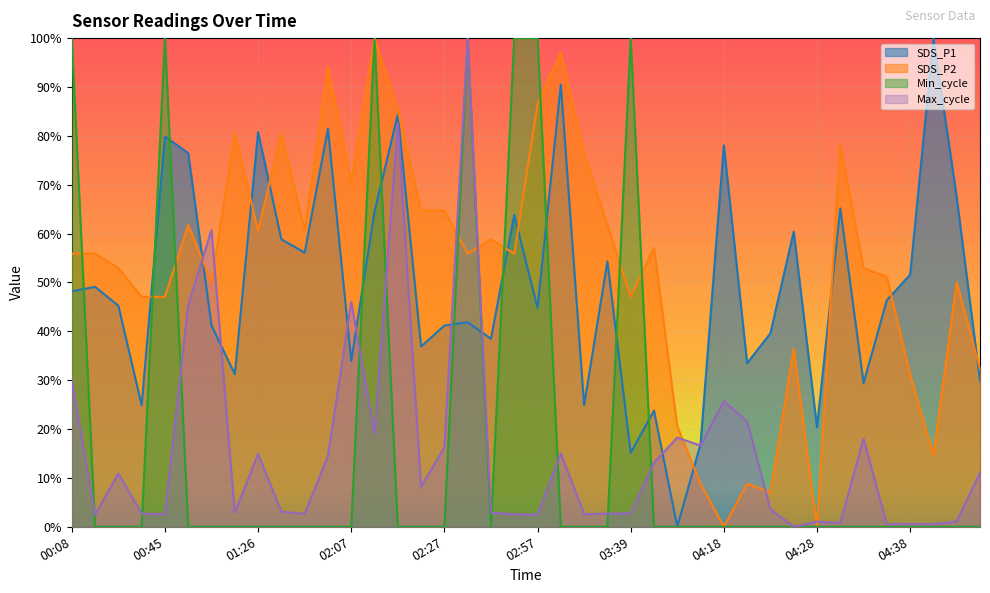

How many series are shown in this chart?

4